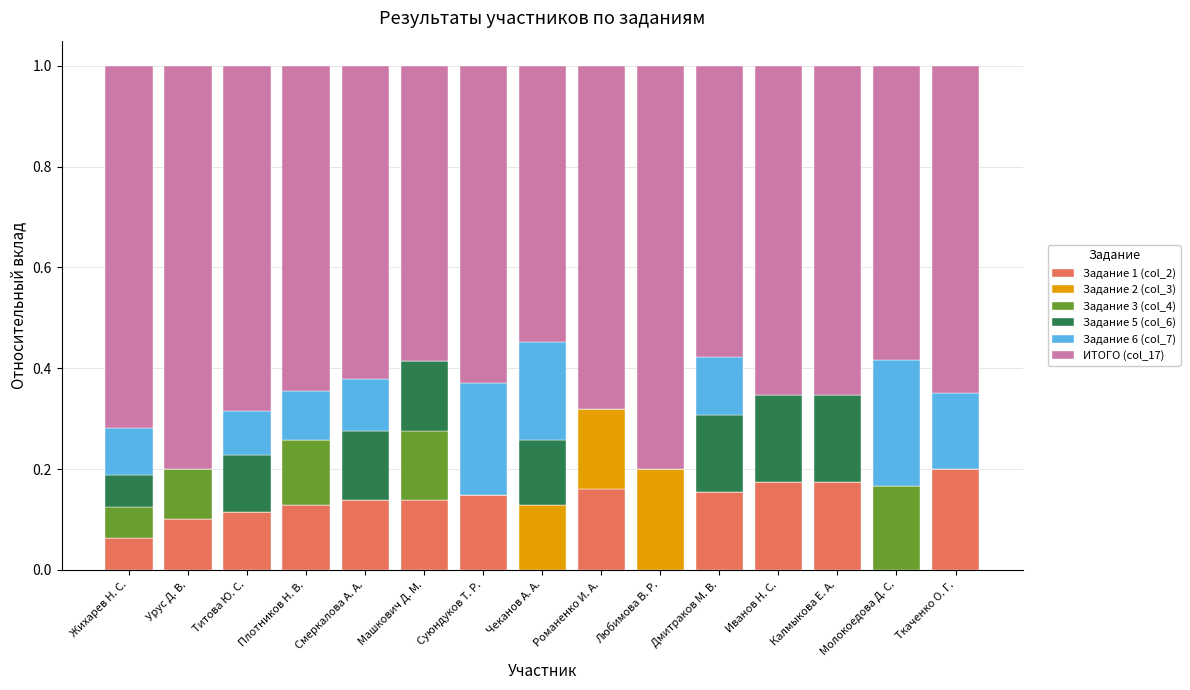

Is it true that Задание 1 (col_2) equals 0.0 at Любимова В. Р.?

True